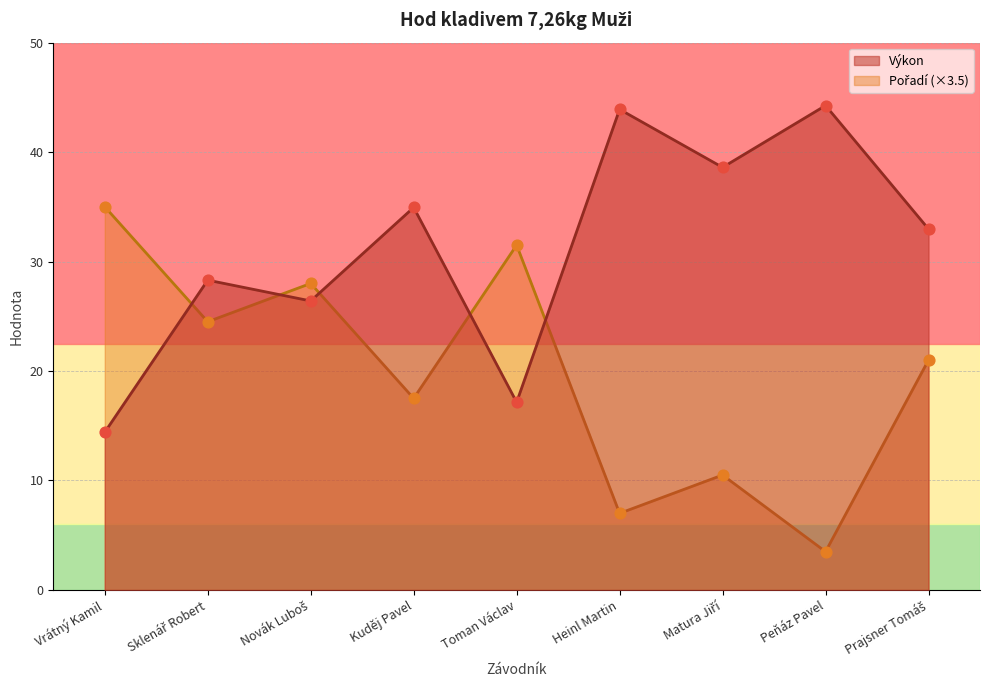

Which series has the largest Y range (max minus min)?

Pořadí